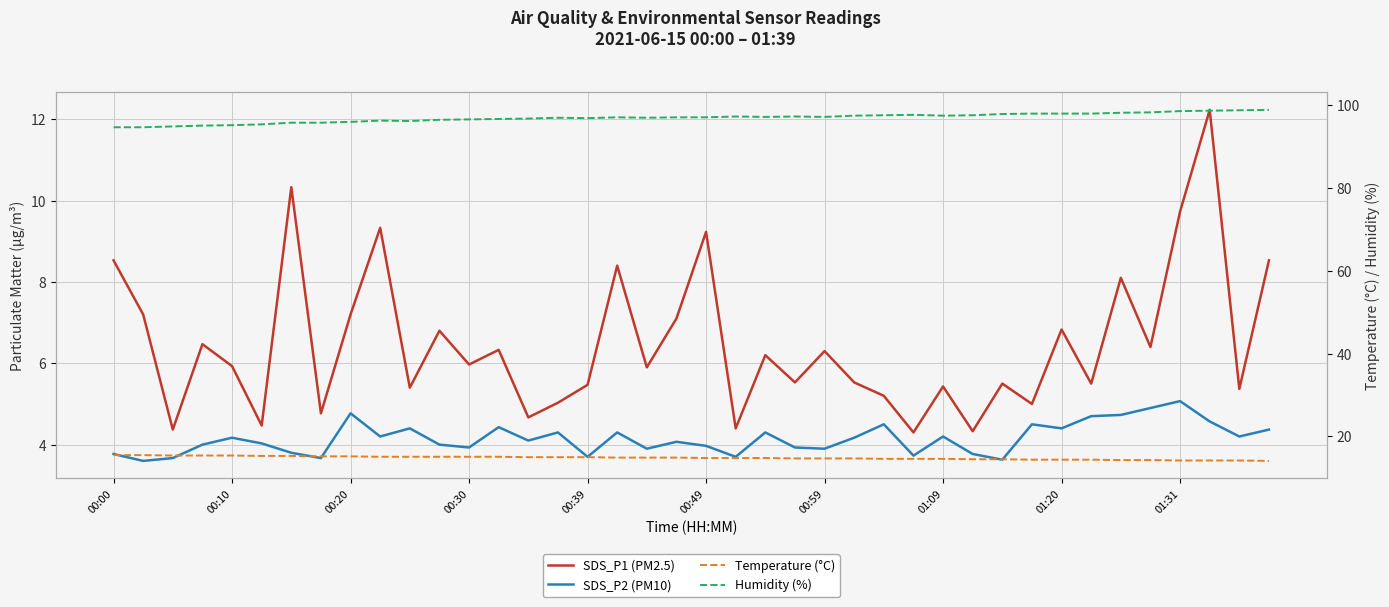

True or false: SDS_P1 (PM2.5) has a value of 1.9 at 10.

False